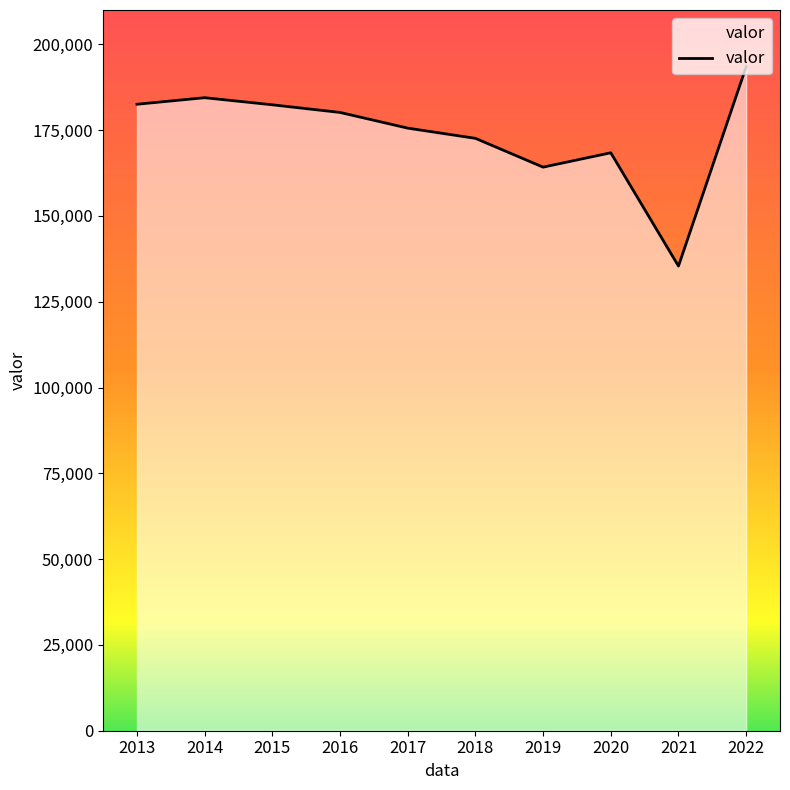

What is the difference between the values at 2022 and 2014?

9002